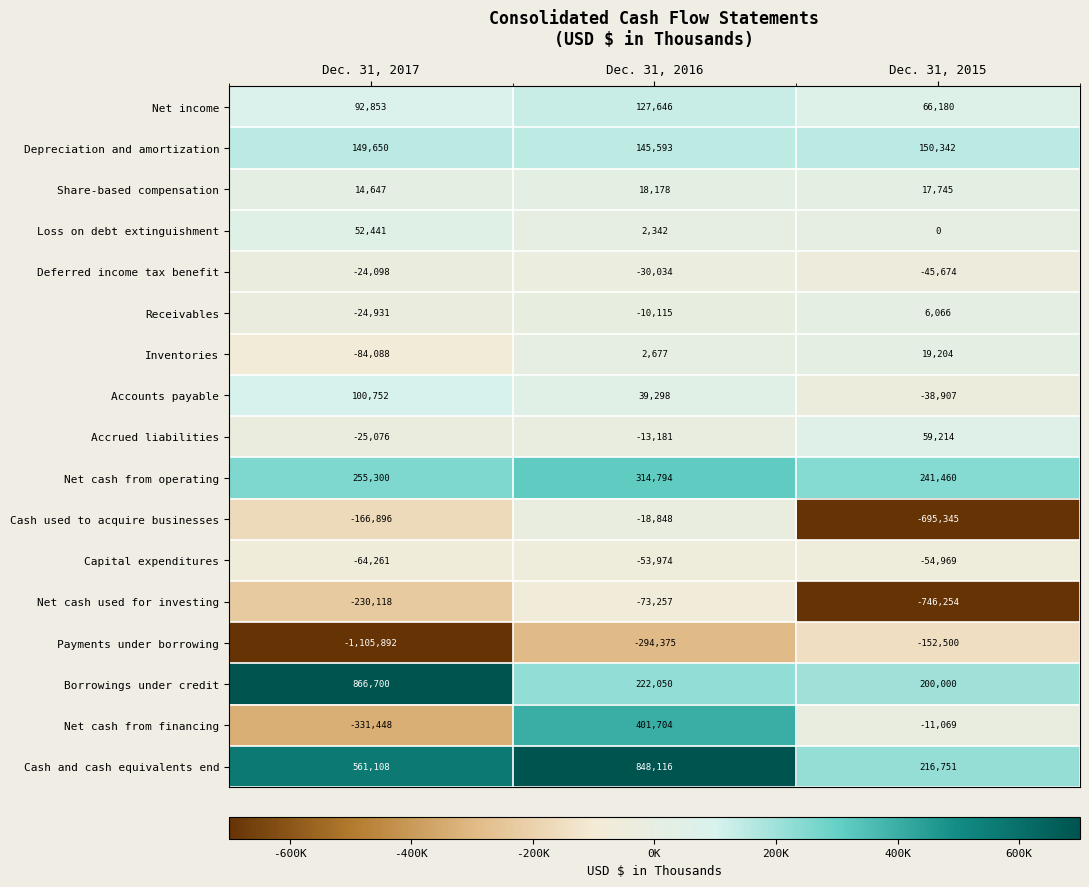

At which category is the sum across all series the highest?

Dec. 31, 2016